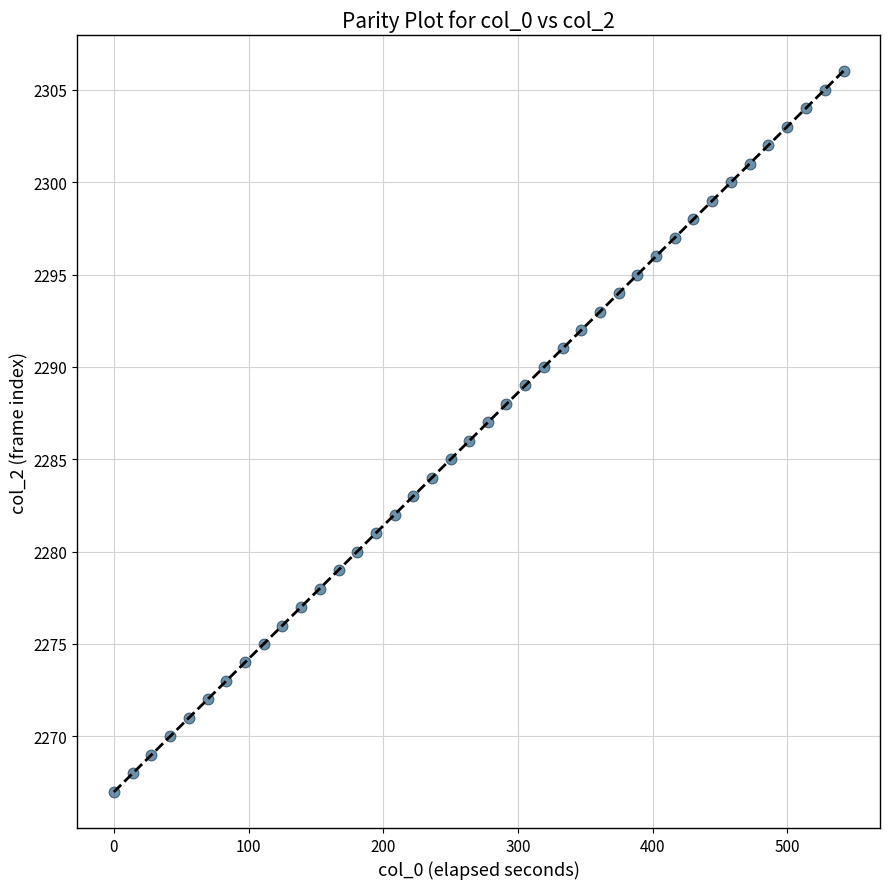

What is the range of Y values (max minus min)?

39